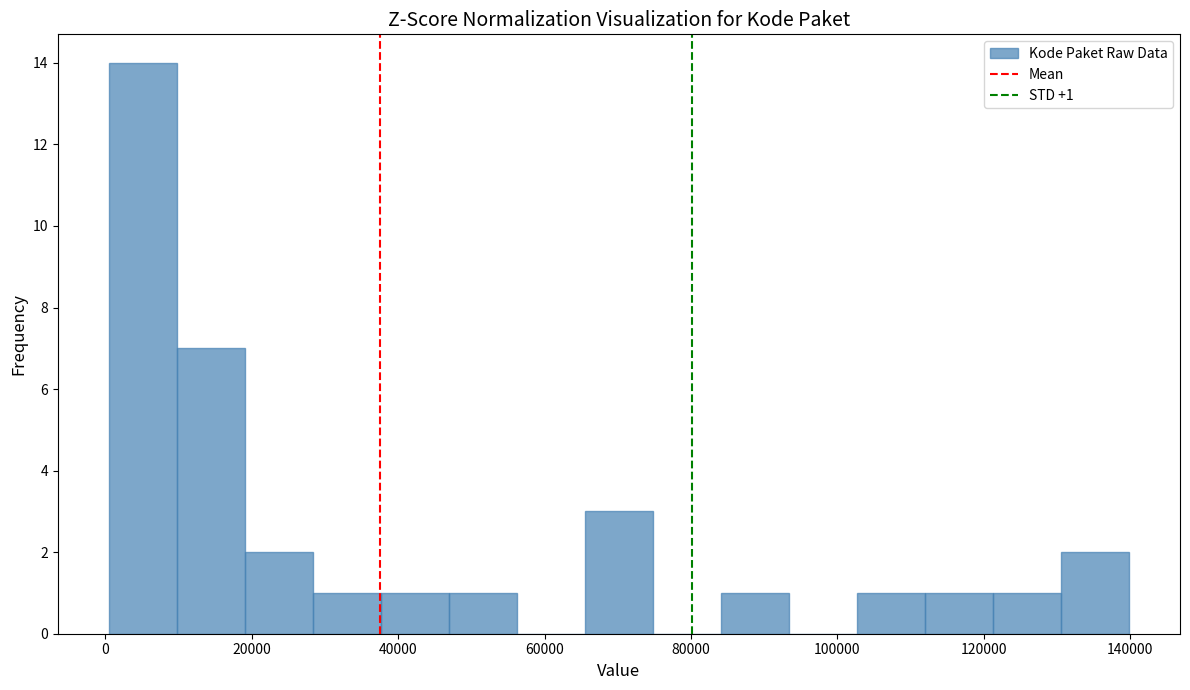

Over which range of the x-axis is the bar tallest?

0 to 10000